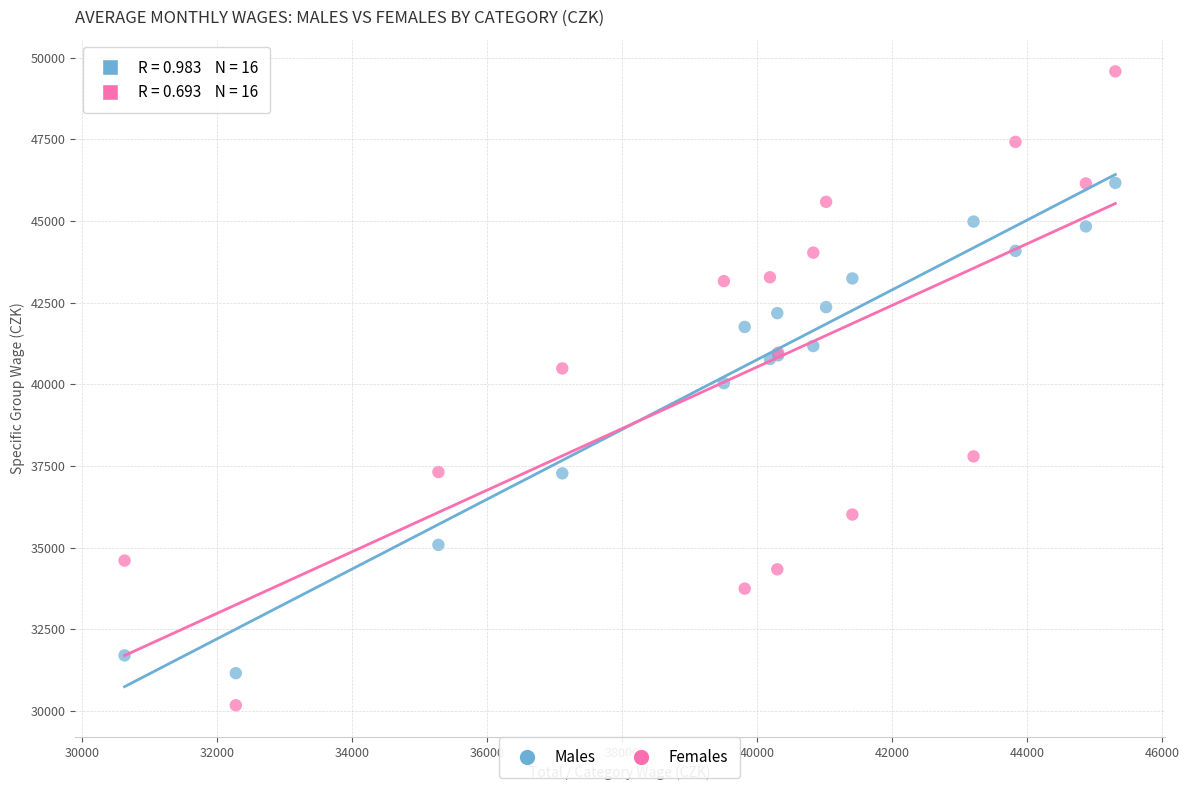

What are all the series names shown in the legend?

Males, Females